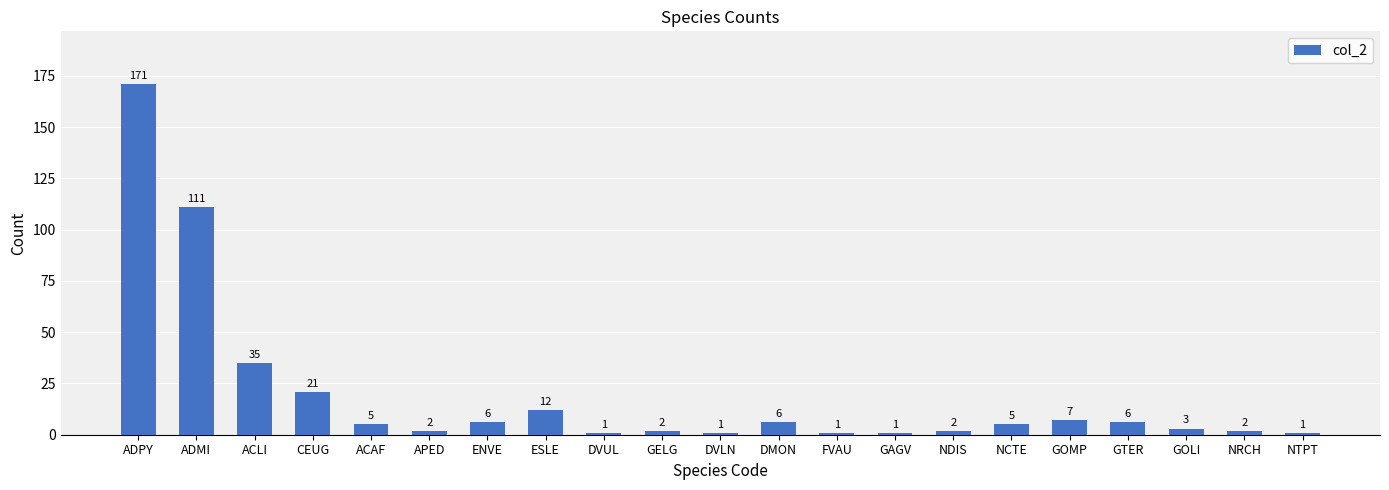

Where does the data first go above 5?

ADPY